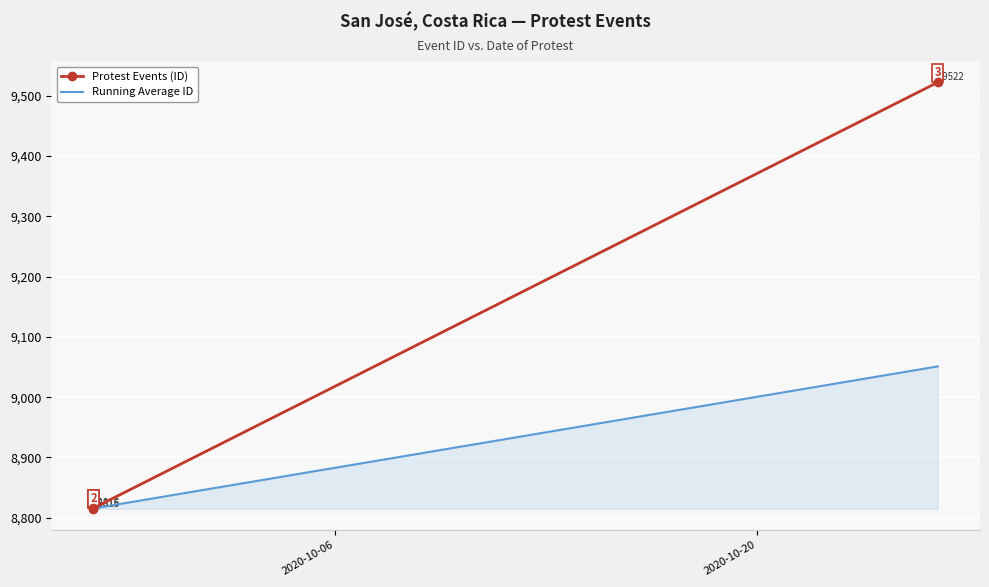

True or false: Running Average ID has a value of 11511.7 at 2020-10-20.

False